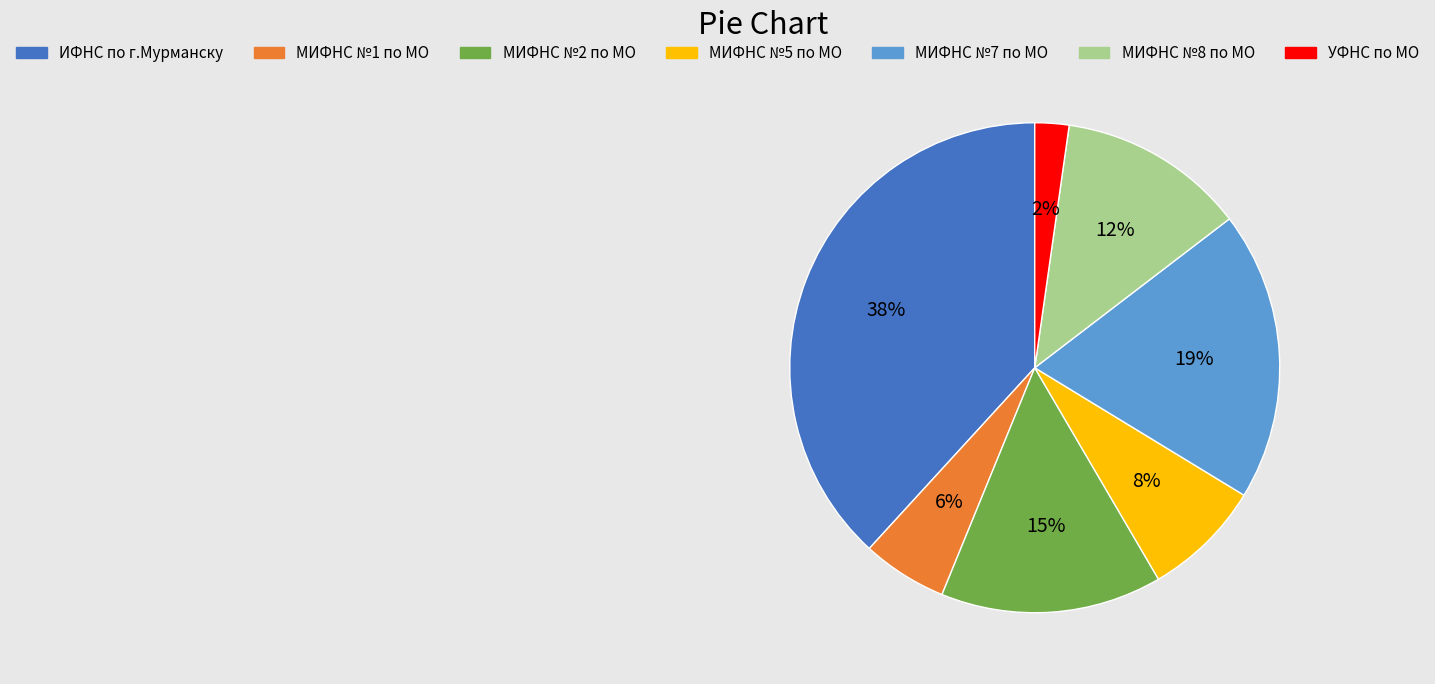

What is the ratio of the value at УФНС по МО to the value at МИФНС №7 по МО?

0.1